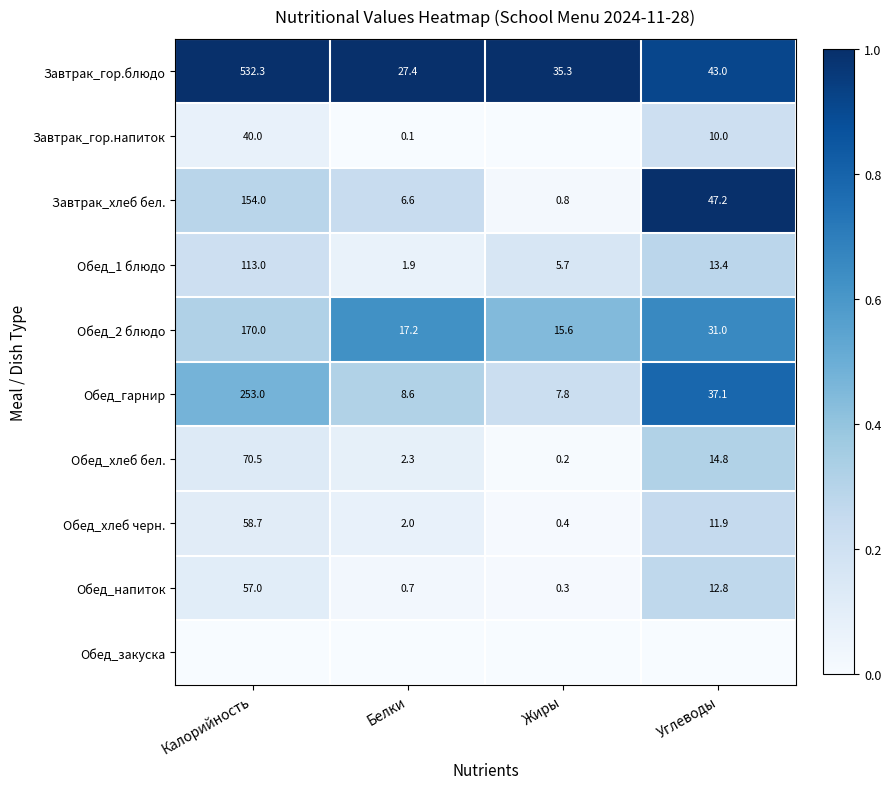

The Завтрак_гор.напиток series shows 15.5 at Углеводы. True or false?

False